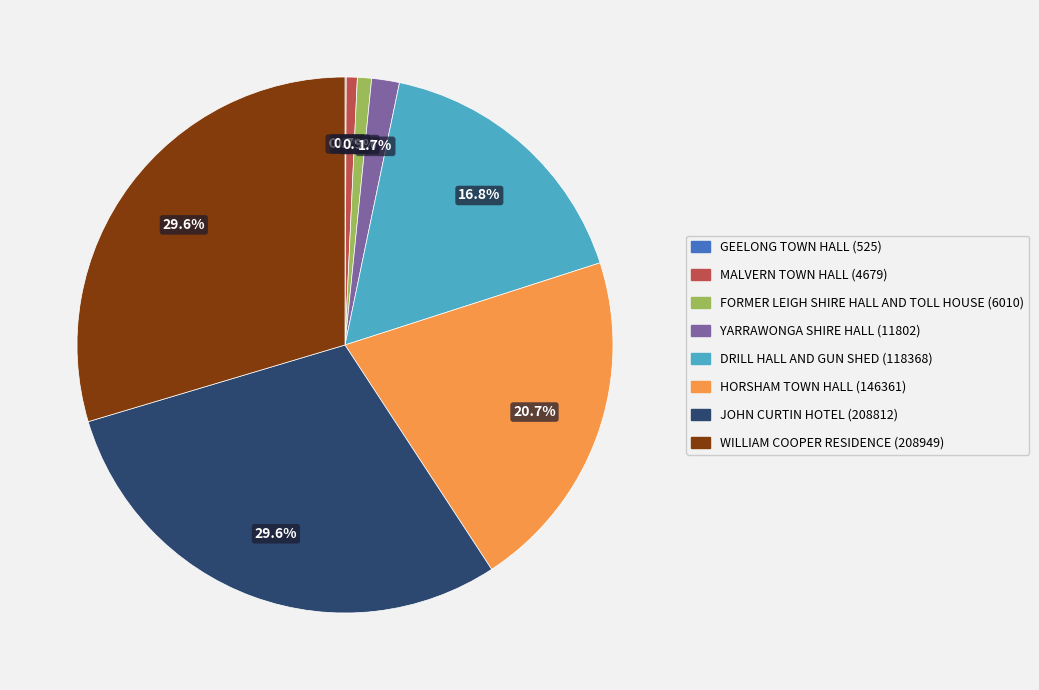

Combined, what portion of the pie is WILLIAM COOPER RESIDENCE and YARRAWONGA SHIRE HALL?

31.3%